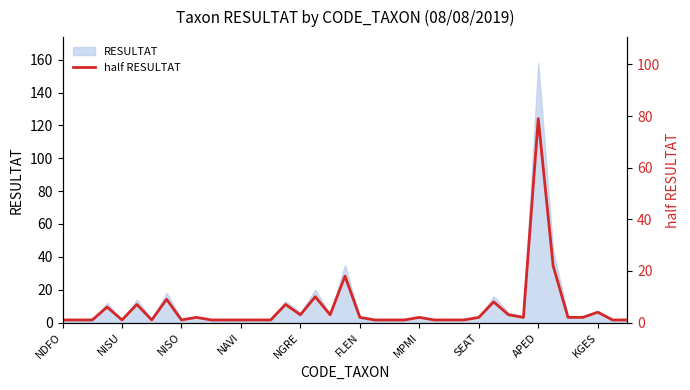

The value at NGRE is 3. True or false?

True